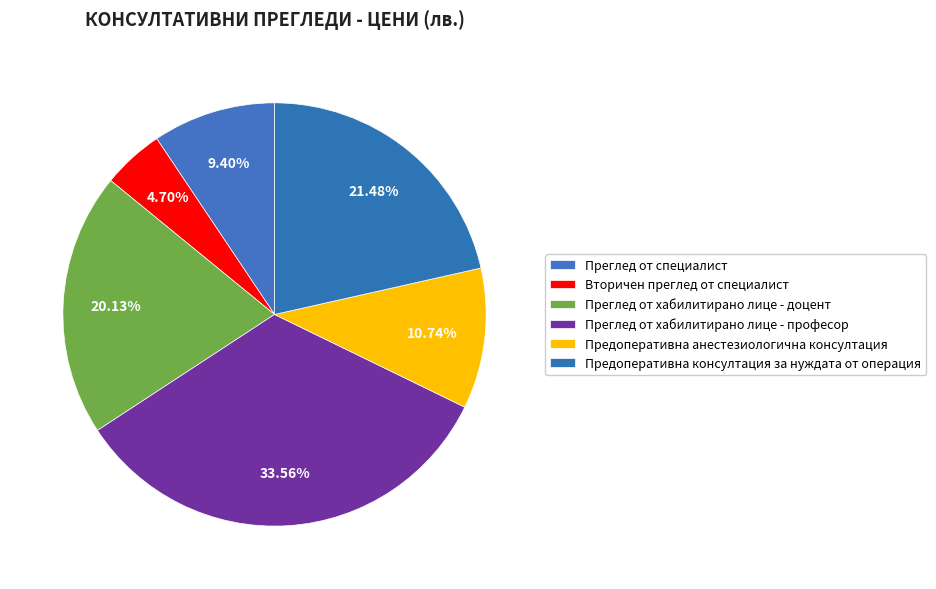

Does any single category account for the majority?

No